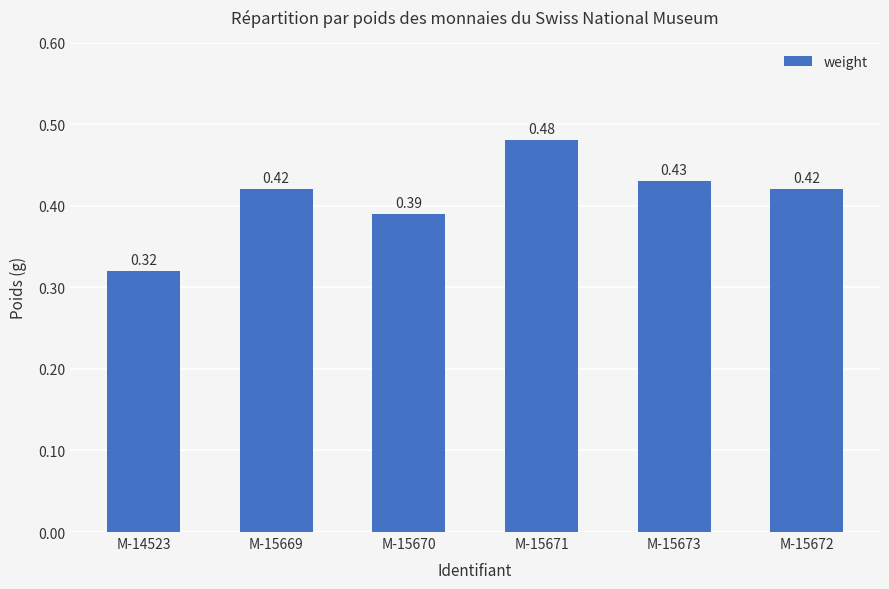

Is it true that the value at M-15673 is 0.1?

False